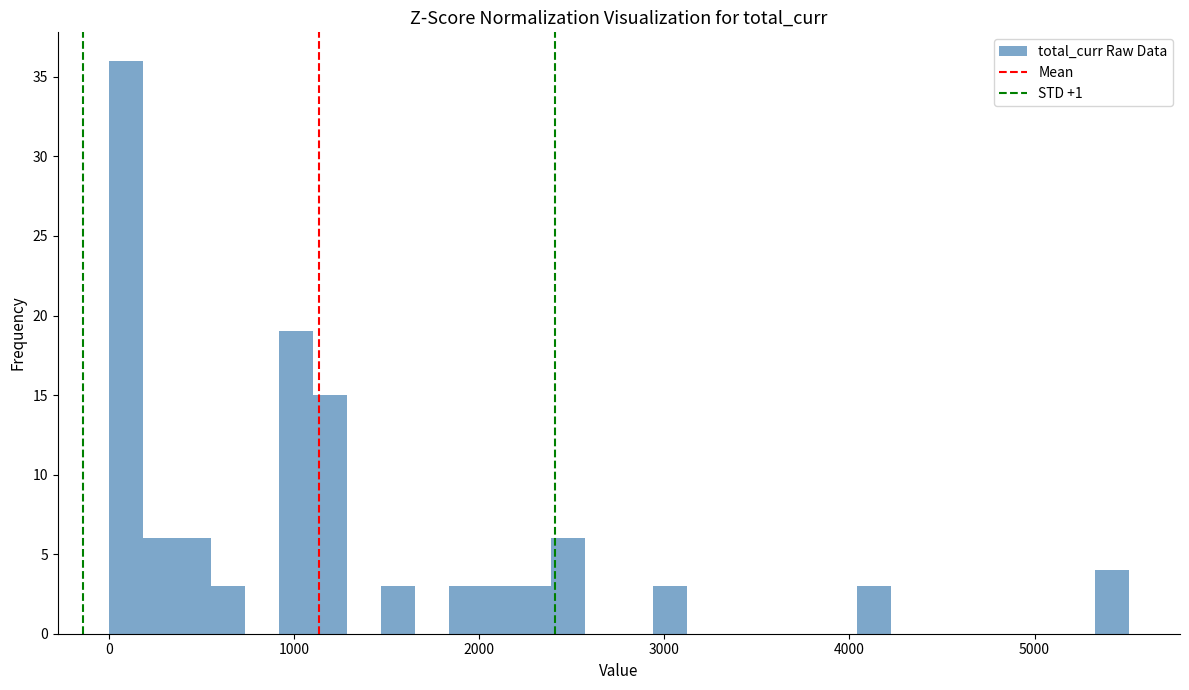

Read against the x-axis, roughly where is the centre of the tallest bar?

100